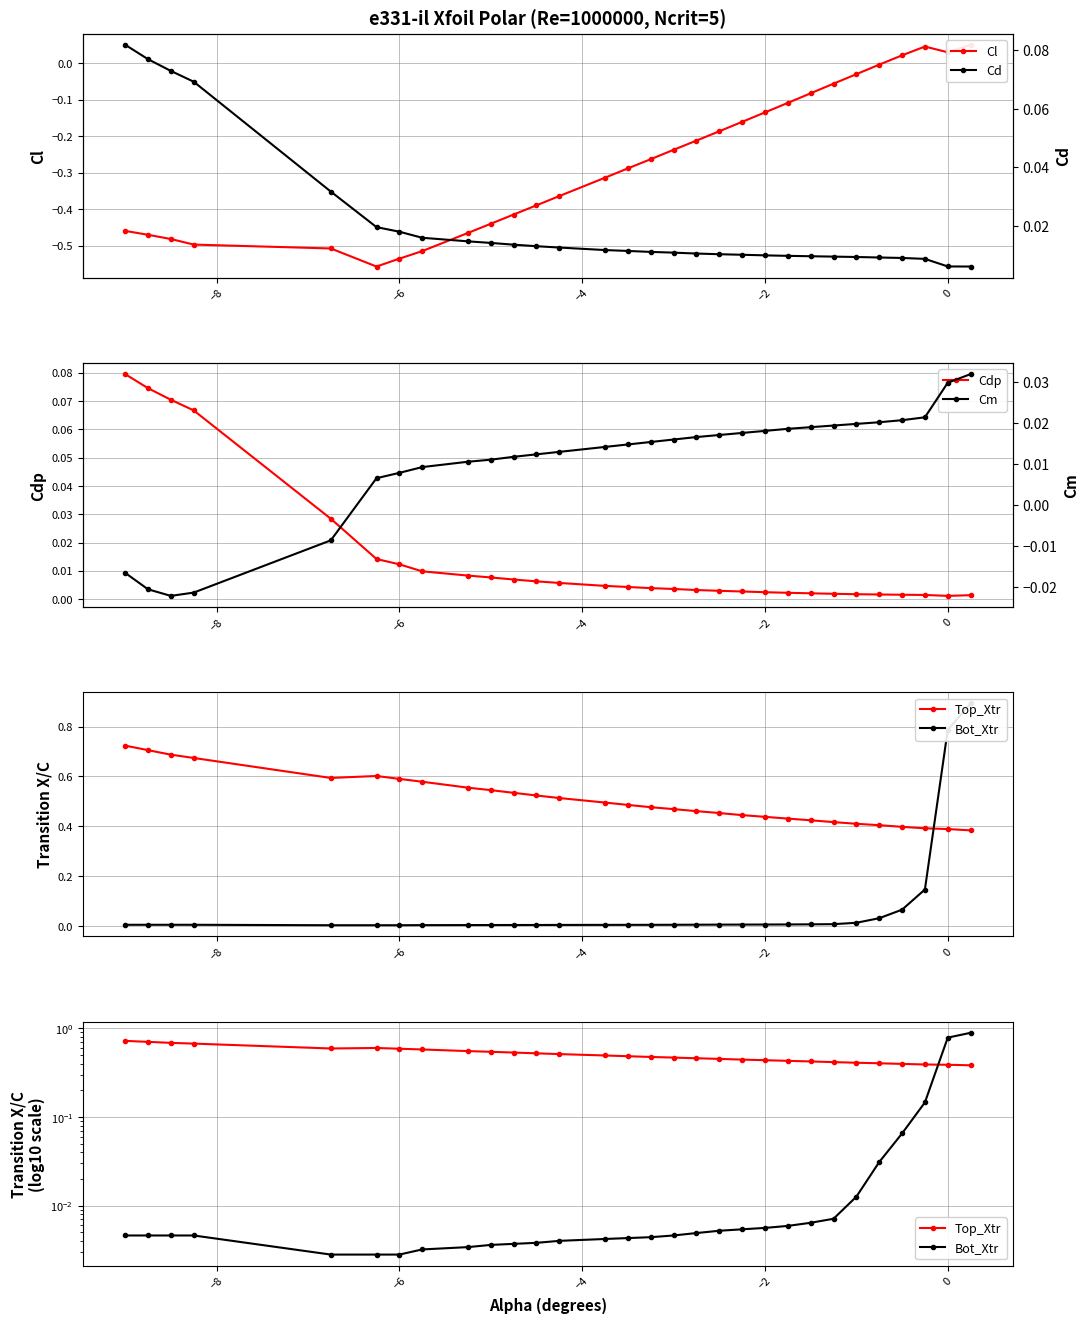

True or false: Top_Xtr and Cm intersect in this chart.

False